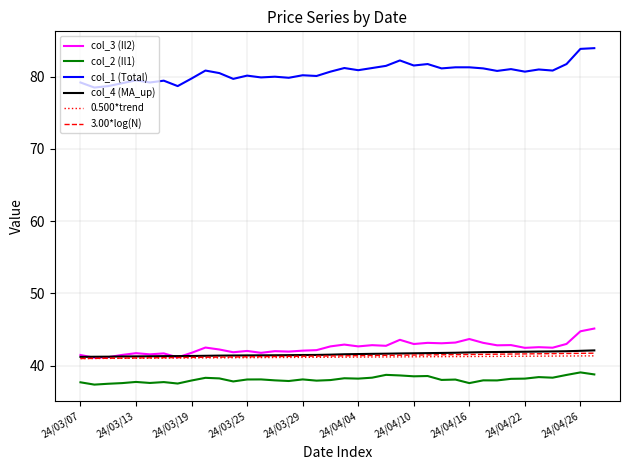

How many categories are shown in the chart?

38